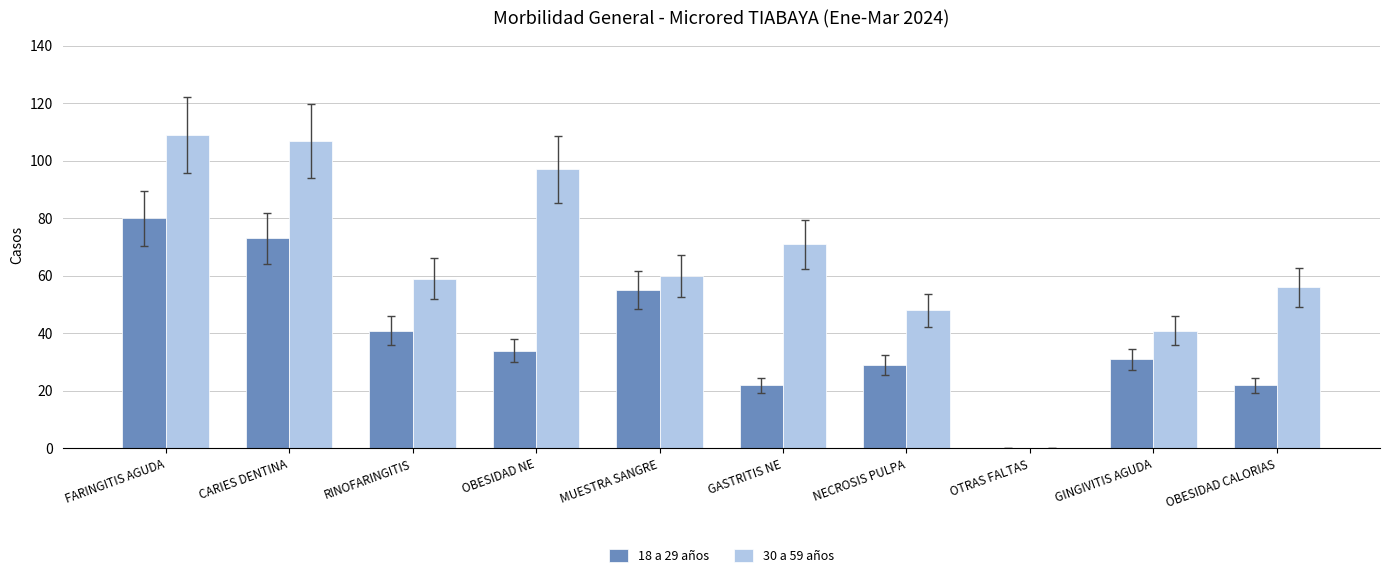

What is the maximum value shown in the chart?

109